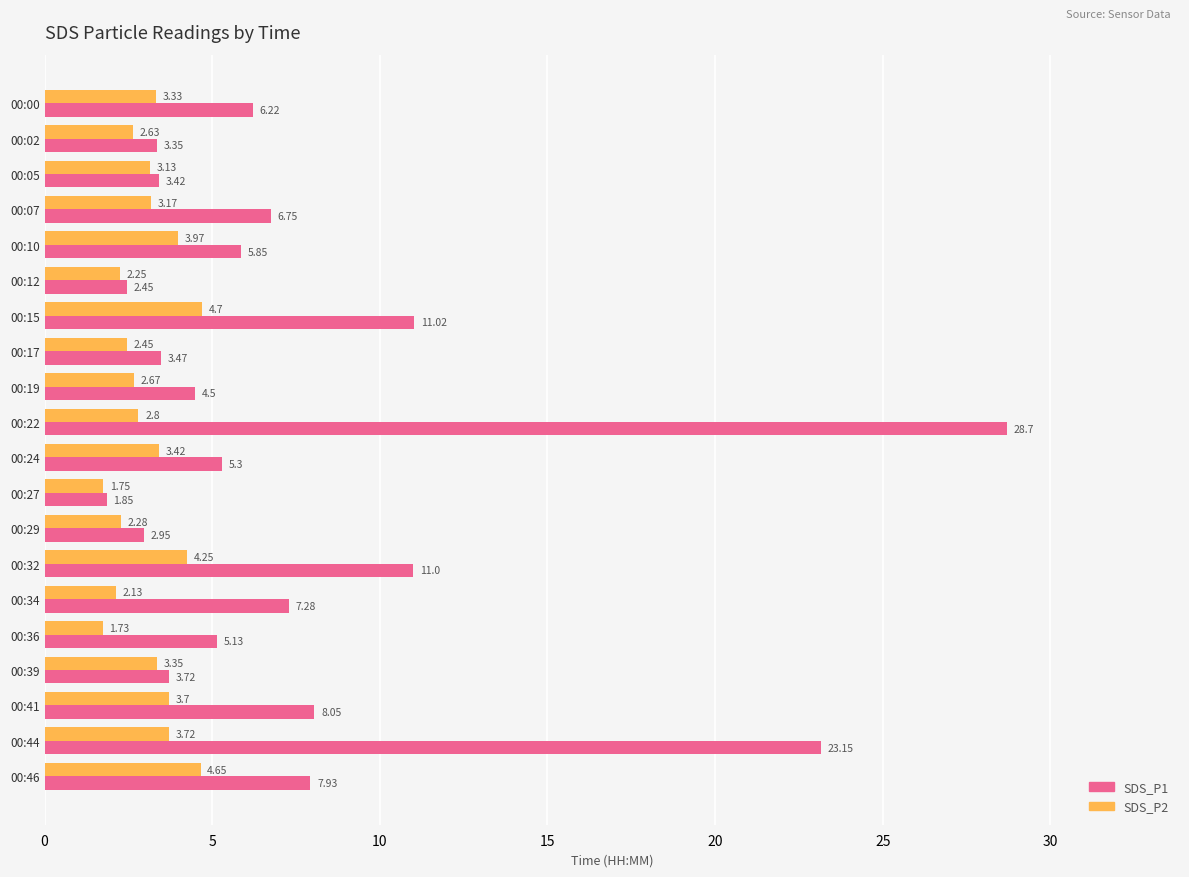

Which series has the largest range (max minus min)?

SDS_P1